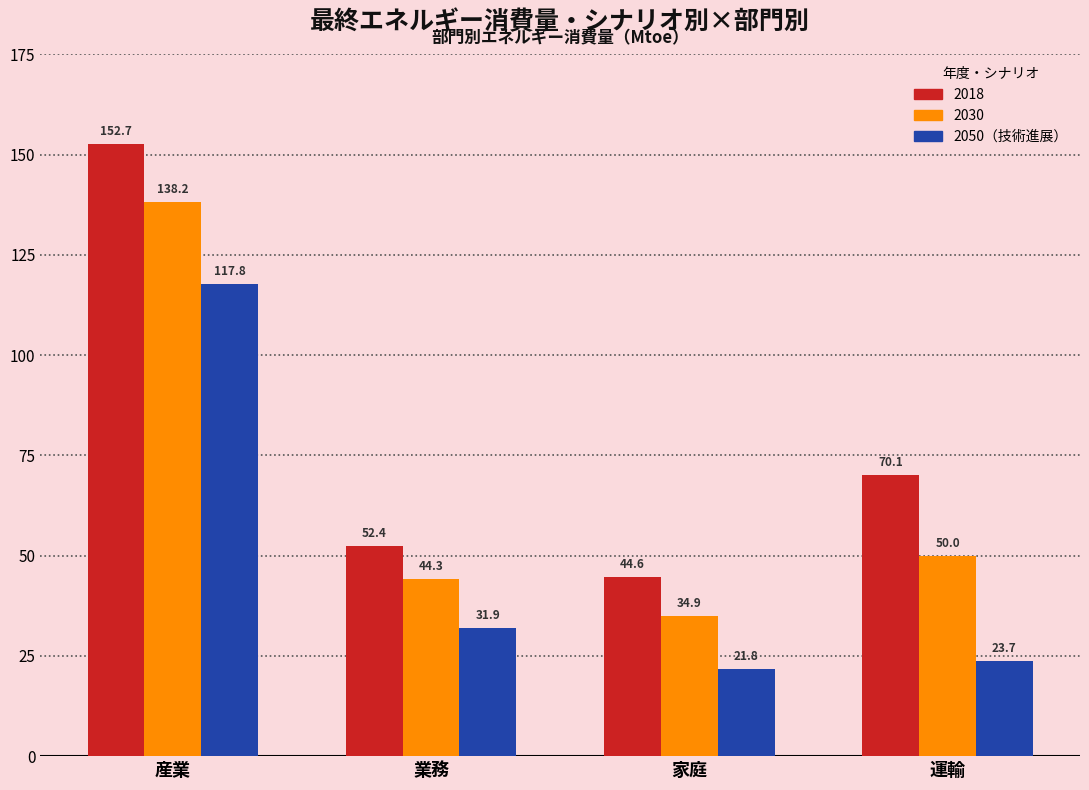

Reading left to right, what are all the values shown in this chart?

2018: 産業=152.7	業務=52.4	家庭=44.6	運輸=70.1
2030: 産業=138.2	業務=44.3	家庭=34.9	運輸=50.0
2050（技術進展）: 産業=117.8	業務=31.9	家庭=21.8	運輸=23.7